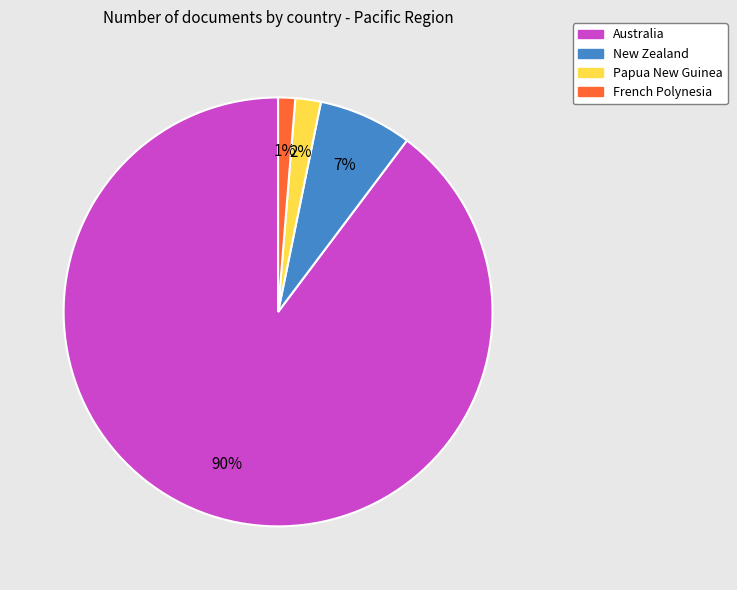

To the nearest percent, what is the average slice percentage?

25%